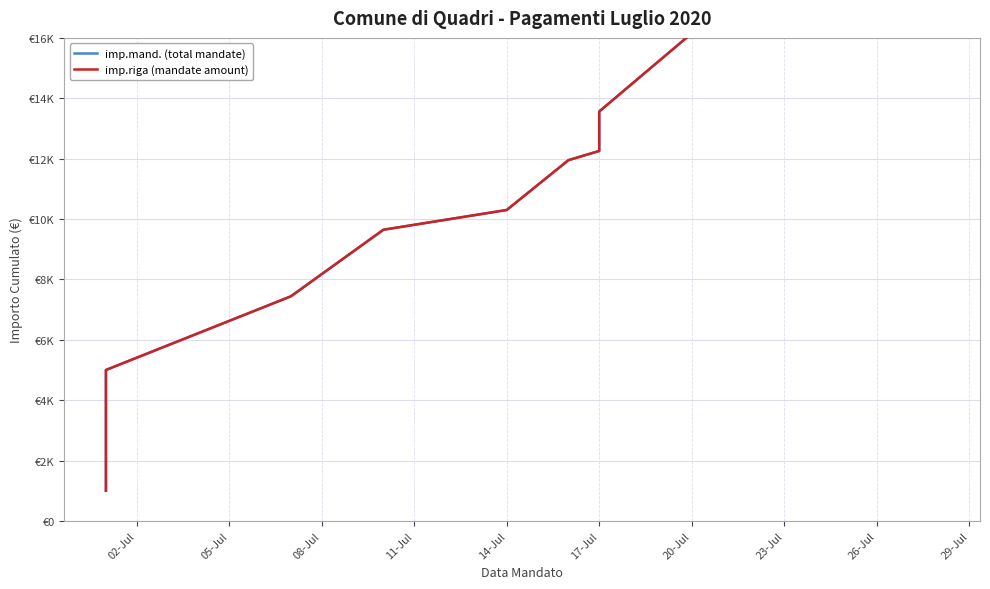

True or false: imp.mand. (total mandate) has more than 2 points higher than both neighbors.

False